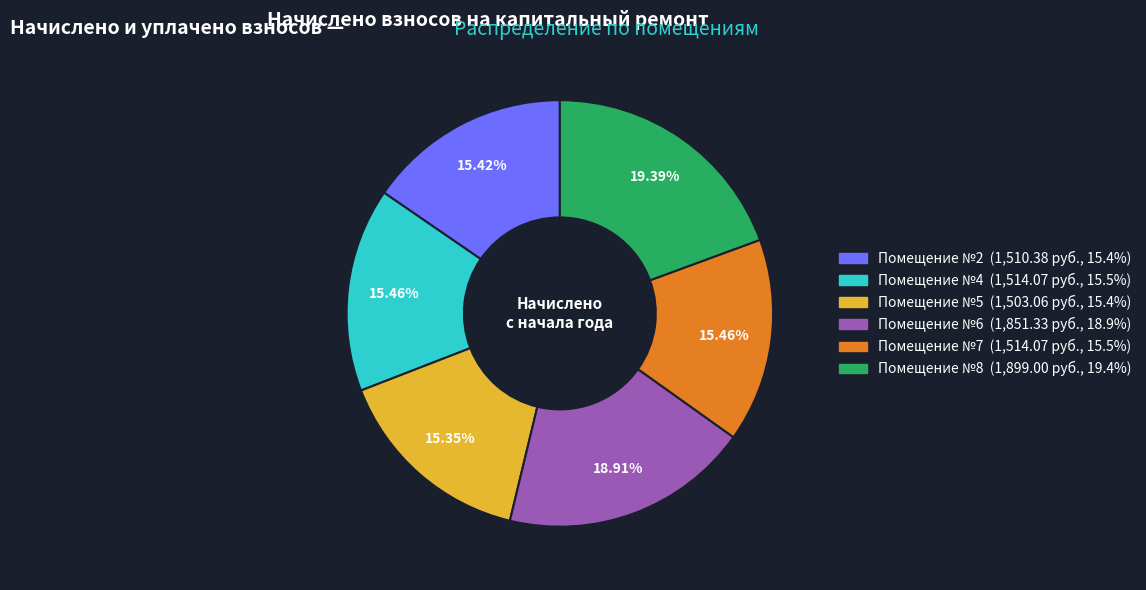

Is there any slice that represents more than half of the pie?

No